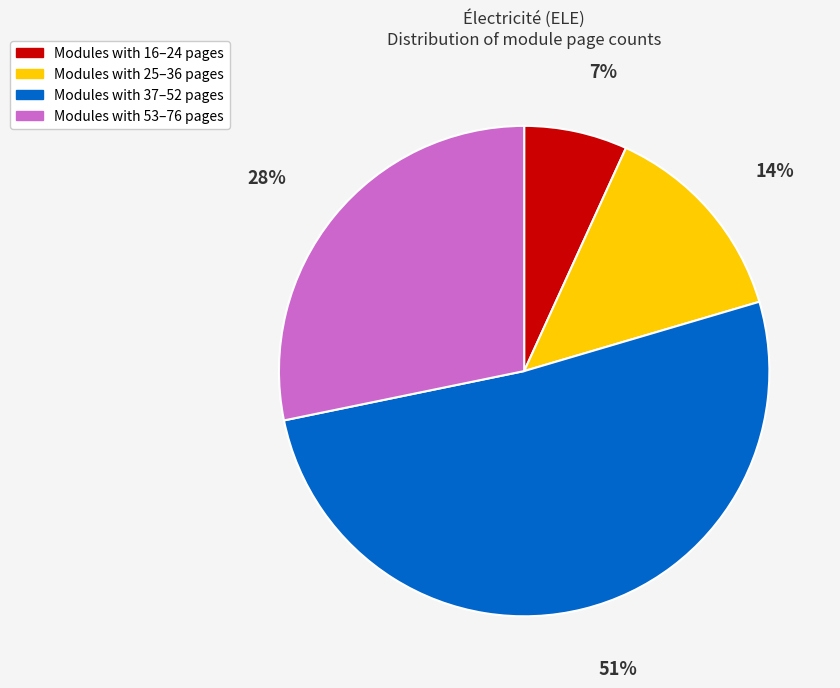

Does any single category account for the majority?

Yes